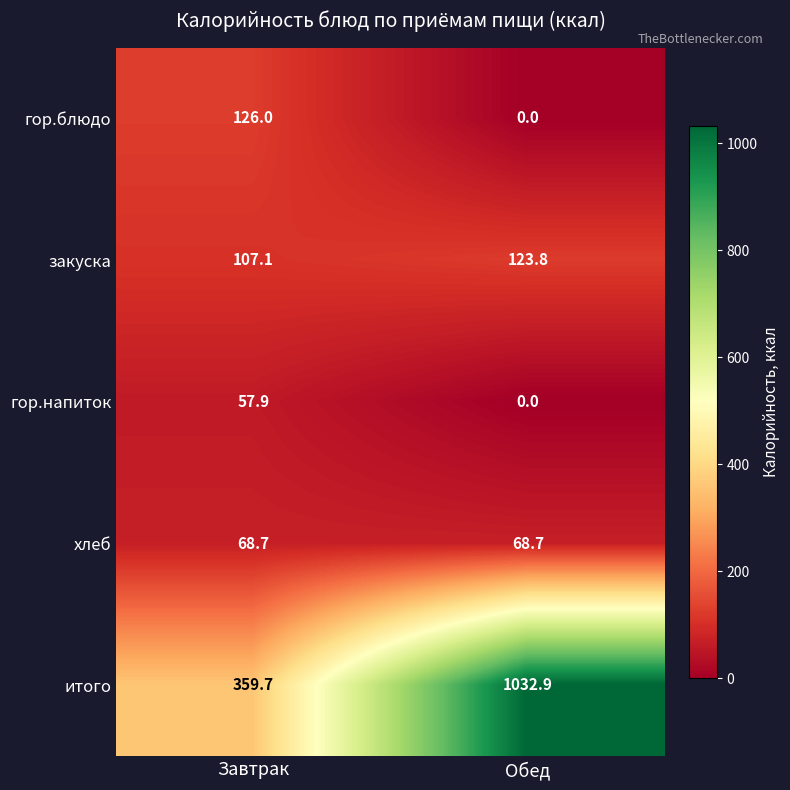

At which label does гор.напиток first exceed 57?

Завтрак